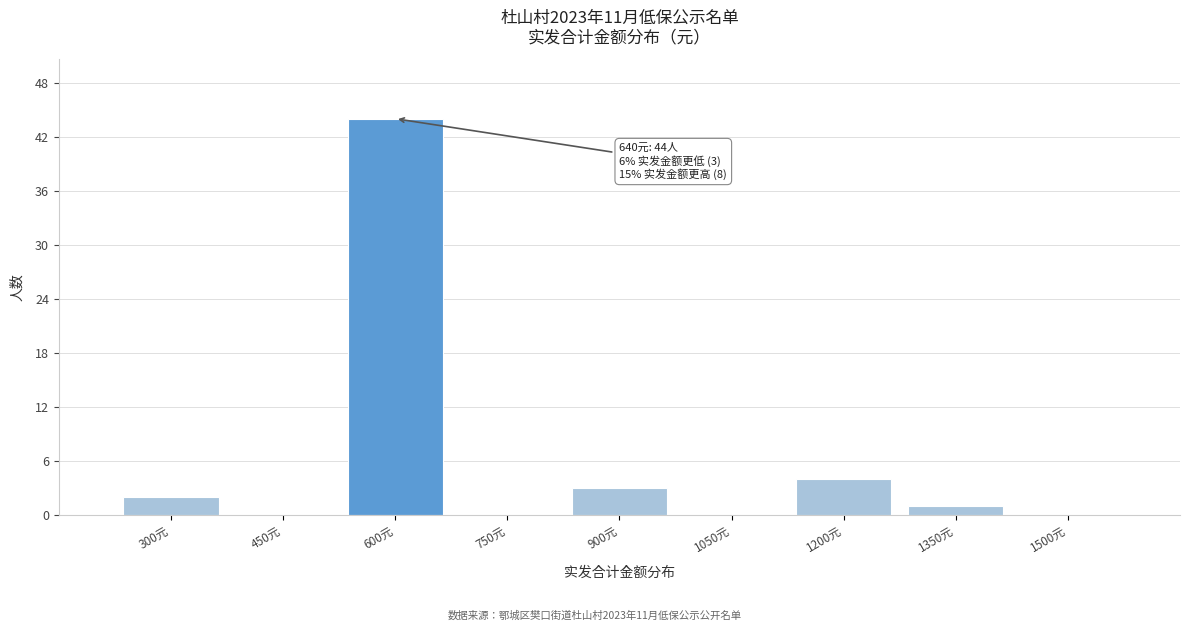

Reading left to right, extract all data points from this chart.

300元=2	450元=0	600元=44	750元=0	900元=3	1050元=0	1200元=4	1350元=1	1500元=0